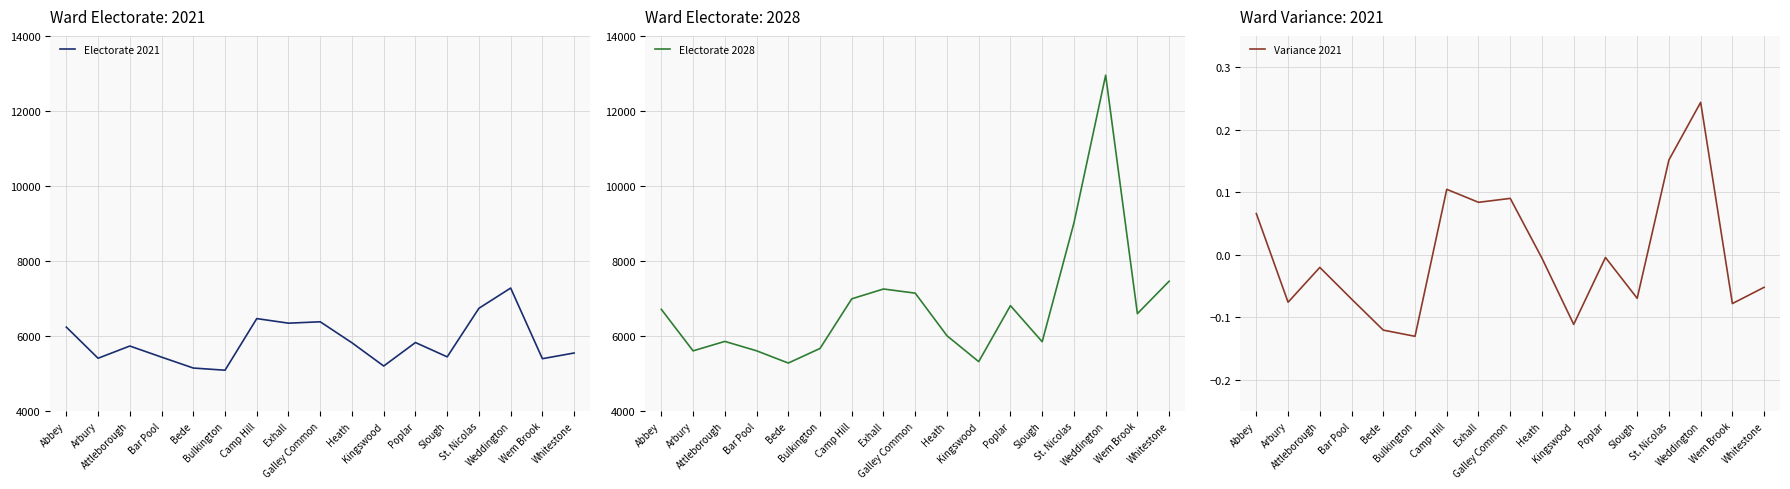

How many series are shown in this chart?

3